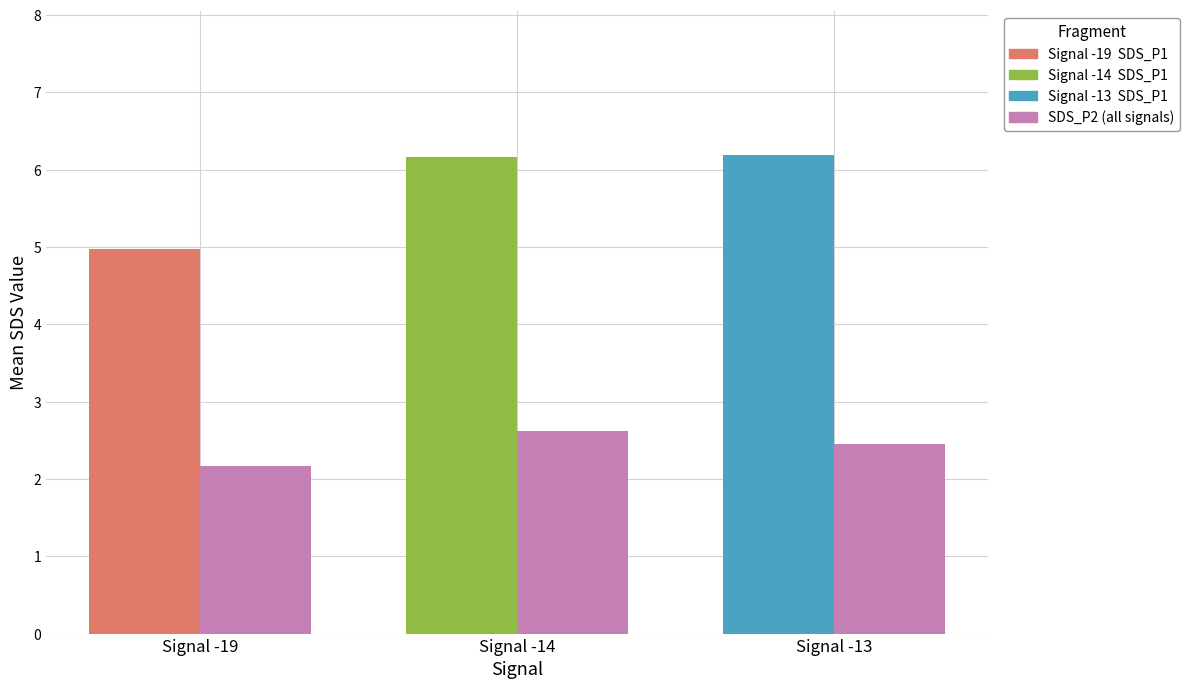

Rank the categories by value from lowest to highest.

Signal -19, Signal -13, Signal -14